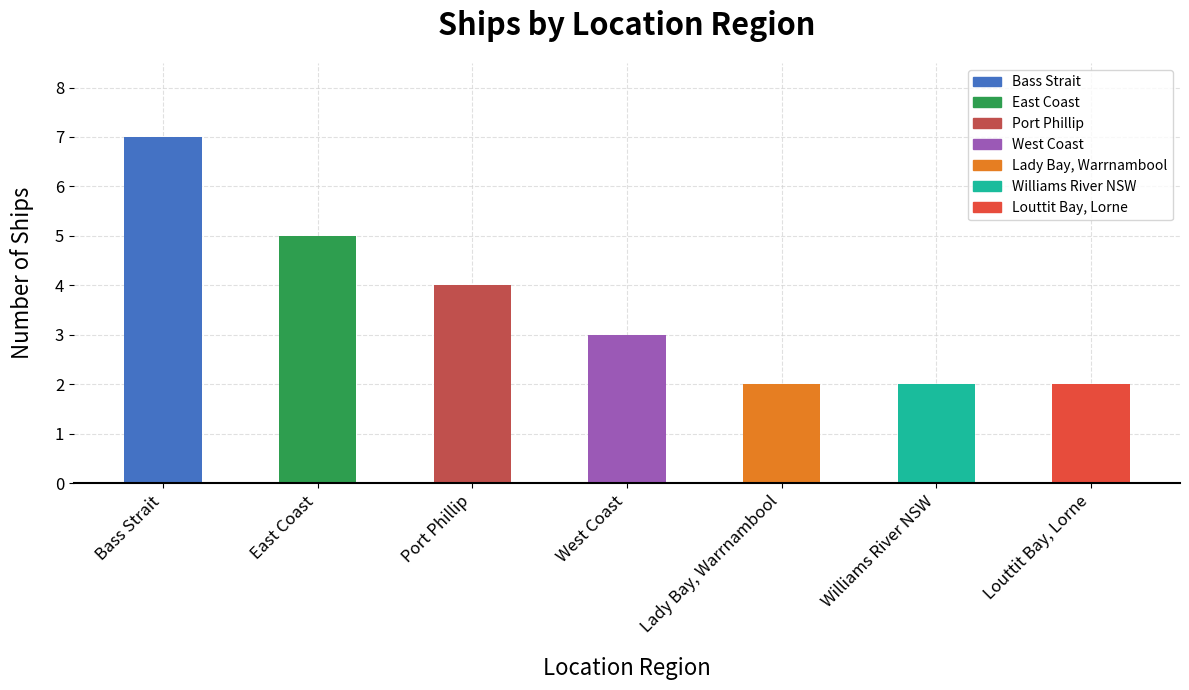

What is the greatest value displayed?

7